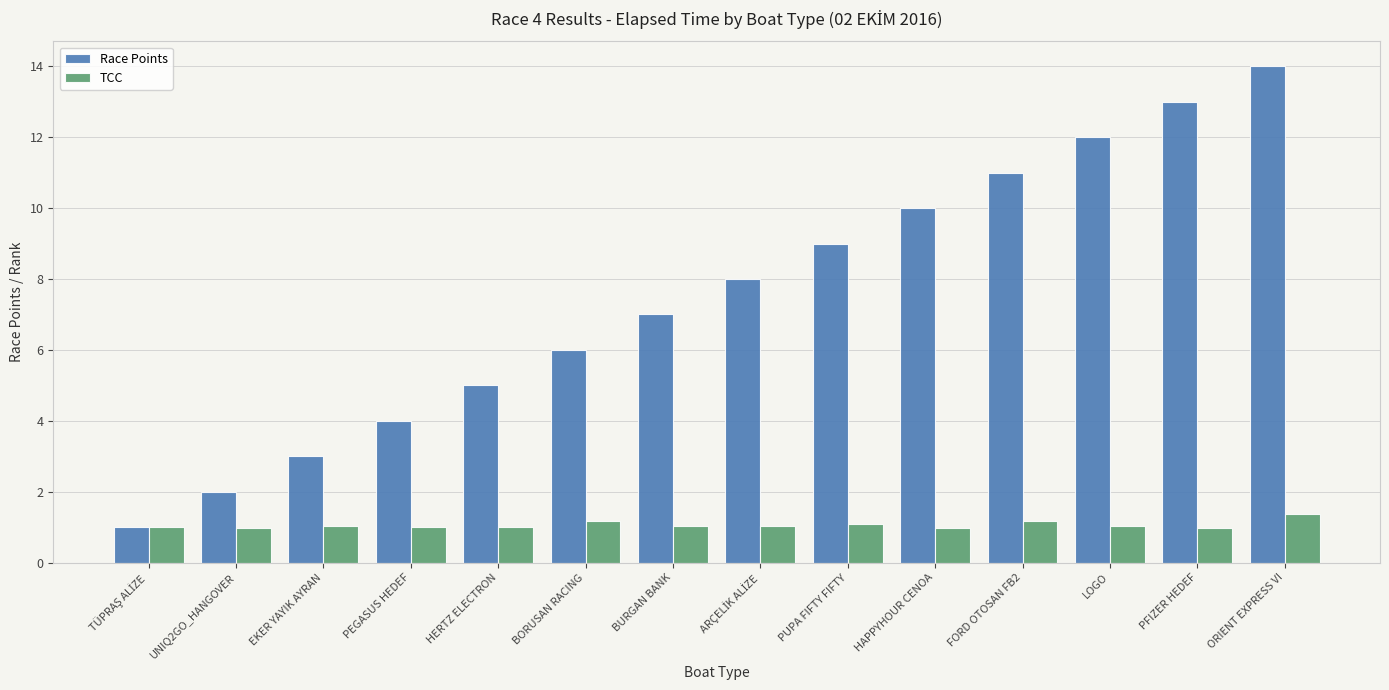

How many categories are shown in the chart?

14